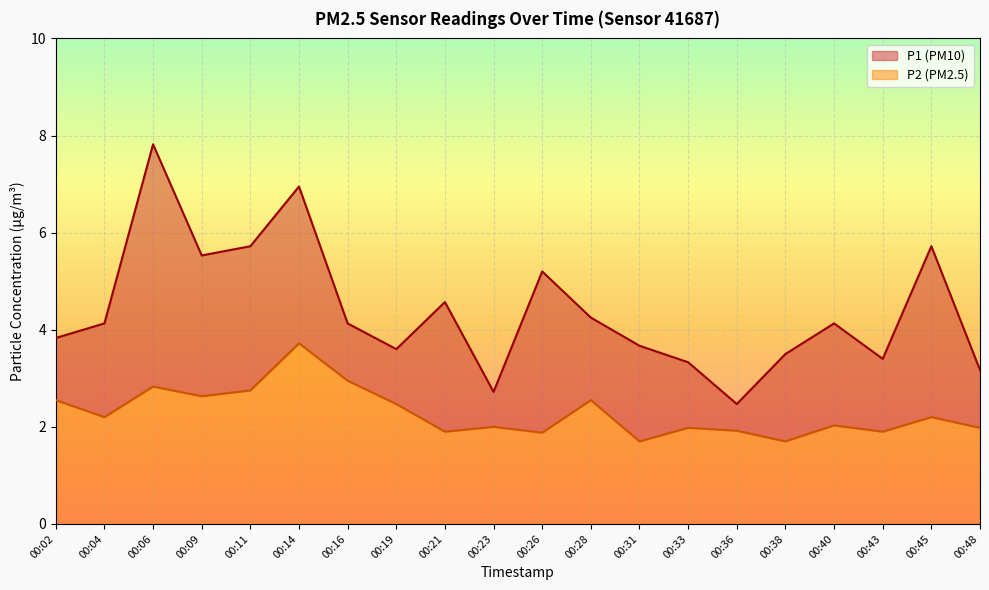

What is the total value across all series at 00:04?

6.3